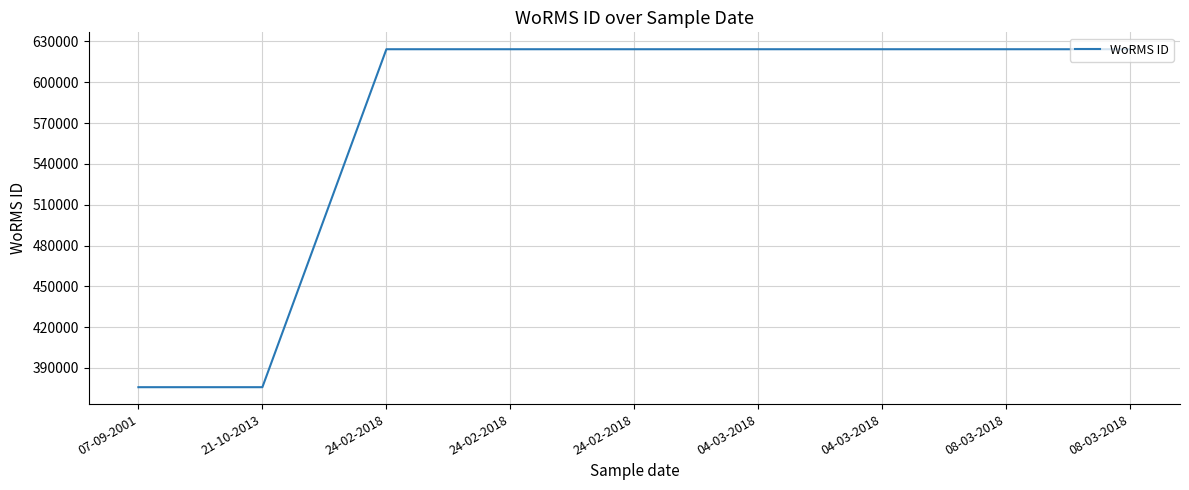

Does the chart display data point markers on the line(s)?

No